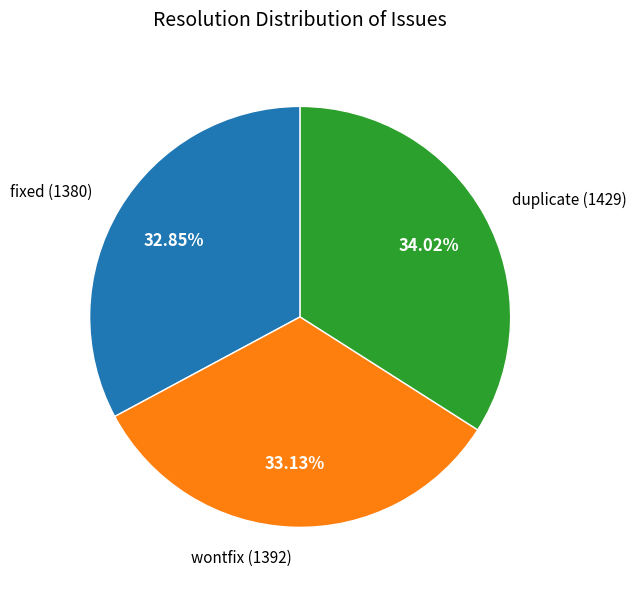

Which slice is the largest?

duplicate